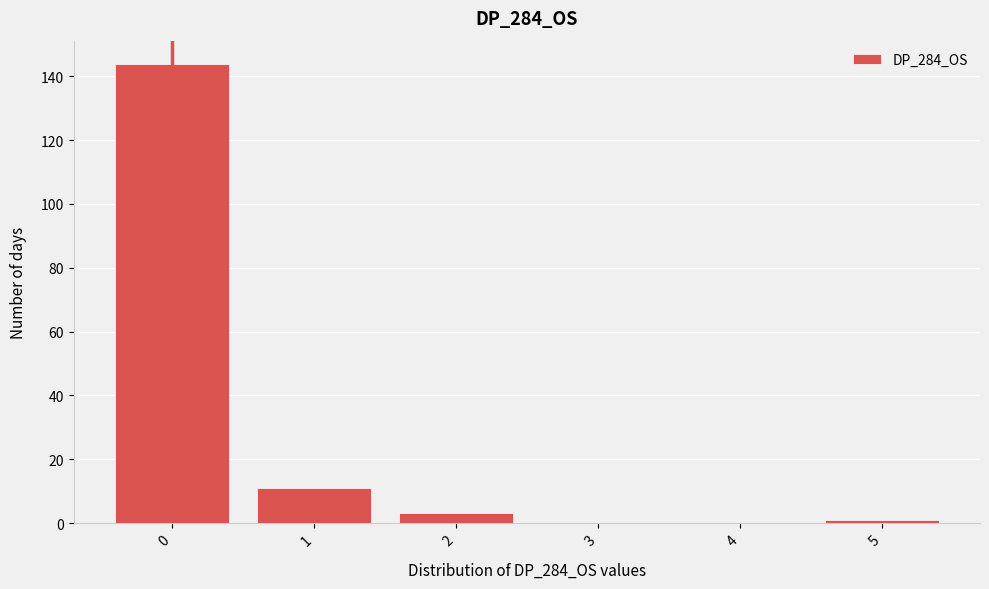

Reading left to right, transcribe this chart: for each bar, give the range it covers on the x-axis and its height. The values are not printed on the chart, so give them approximately, as read against the axis.

-0.5 to 0.5: 144
0.5 to 1.5: 12
1.5 to 2.5: 4
2.5 to 3.5: 0
3.5 to 4.5: 0
4.5 to 5.5: under 2